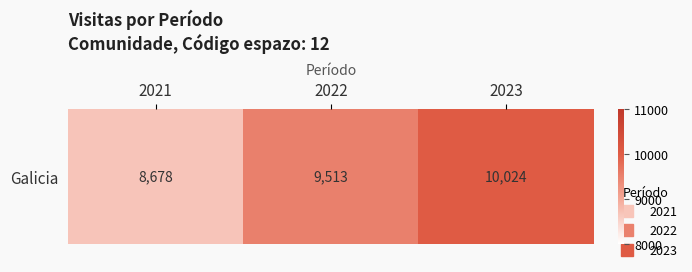

Where does the data first go above 9513?

2023